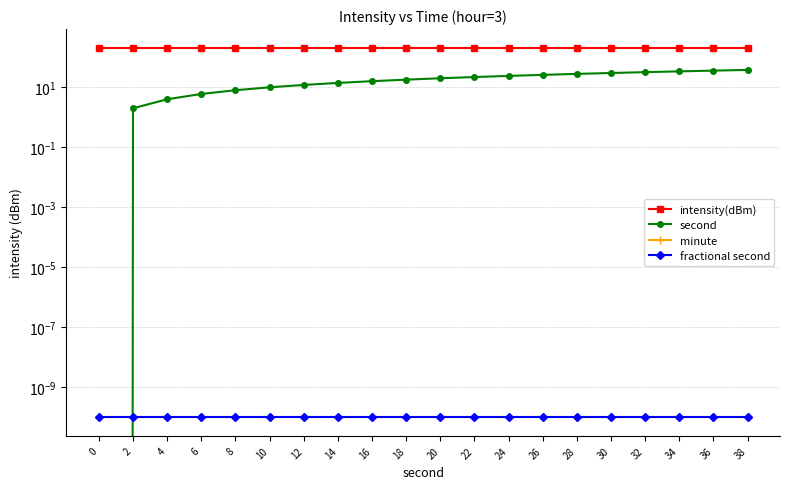

True or false: intensity(dBm) has more than 2 points higher than both neighbors.

False